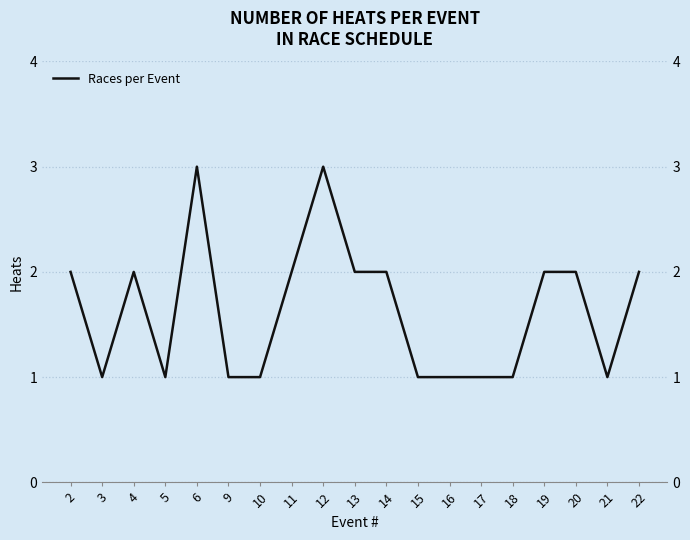

How many lines are shown in the chart?

1